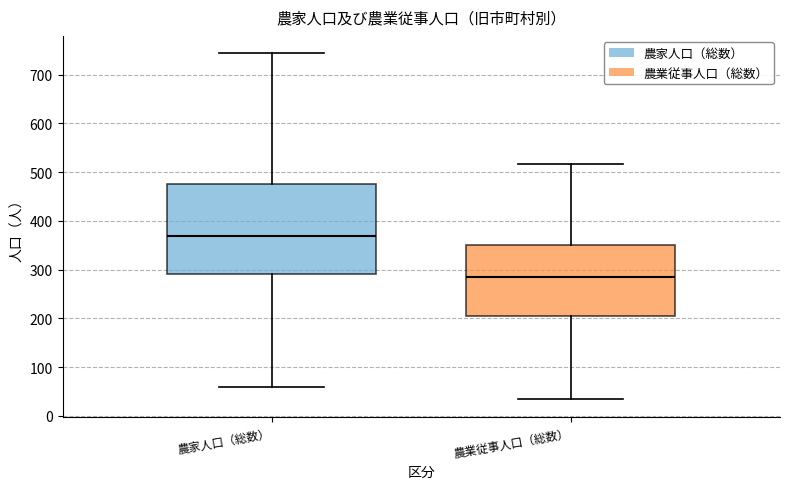

Reading left to right, transcribe this box plot: for each box, give where its median line is, the range the box spans, and where its two whiskers end, as read against the y-axis. The values are not printed on the chart, so give them approximately, as read against the axis.

農家人口（総数）: median 370, box 290 to 480, whiskers 60 to 740
農業従事人口（総数）: median 290, box 210 to 350, whiskers 30 to 520